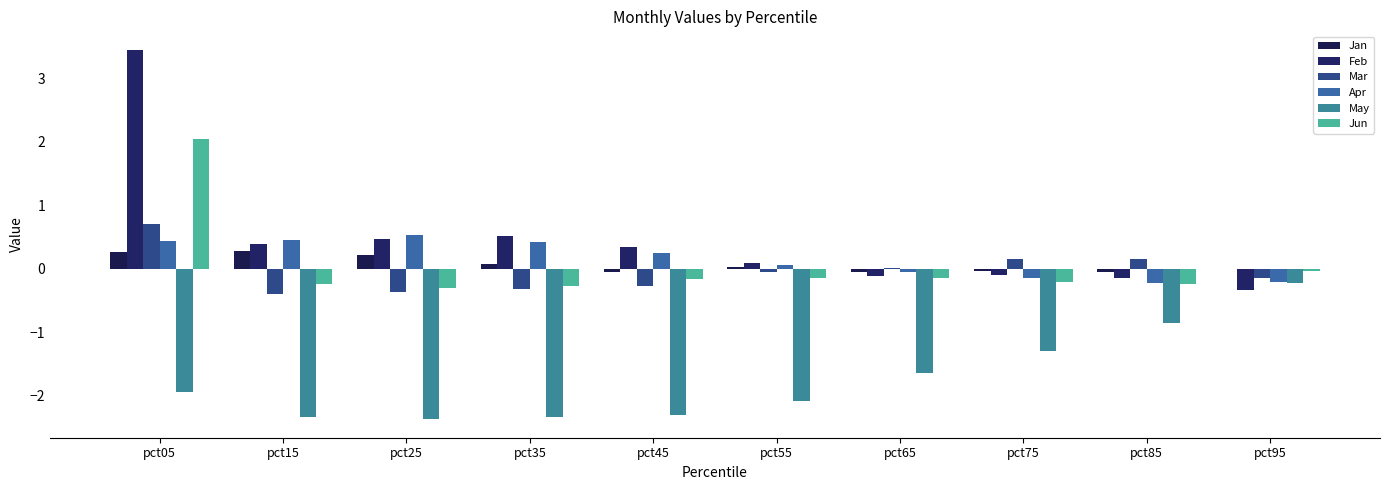

Rank the categories by Feb value from highest to lowest.

pct05, pct35, pct25, pct15, pct45, pct55, pct75, pct65, pct85, pct95